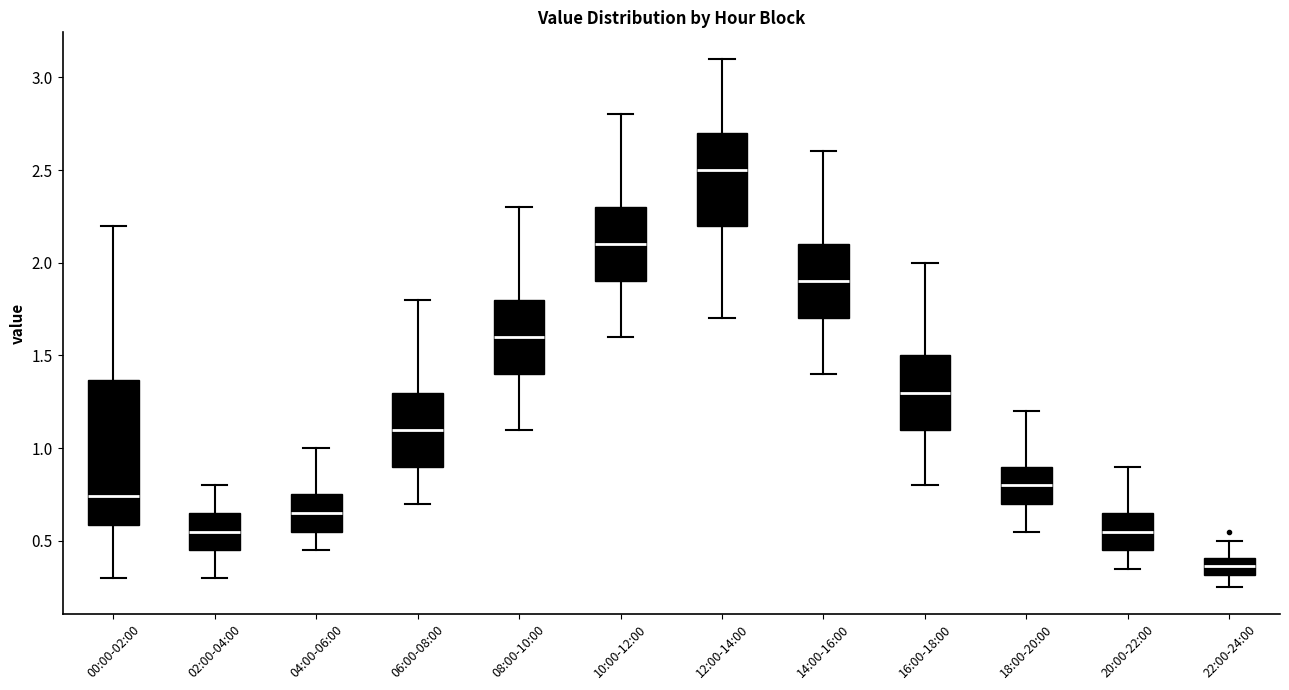

Where does the median line of the box for 12:00-14:00 sit on the y-axis? The values are not printed on the chart, so give them approximately, as read against the axis.

2.50